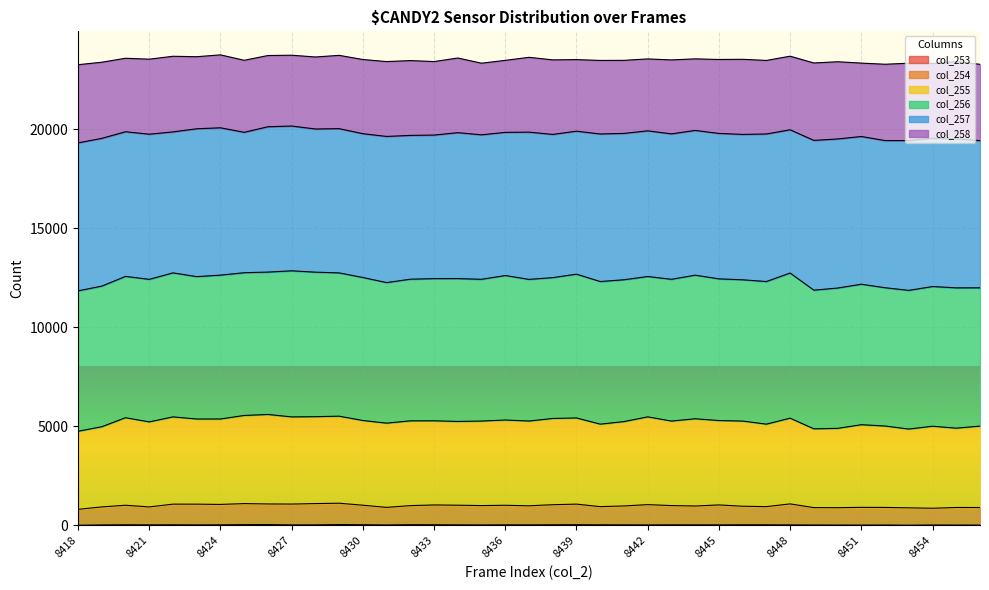

Which has a higher value, 8443 or 8433?

8433